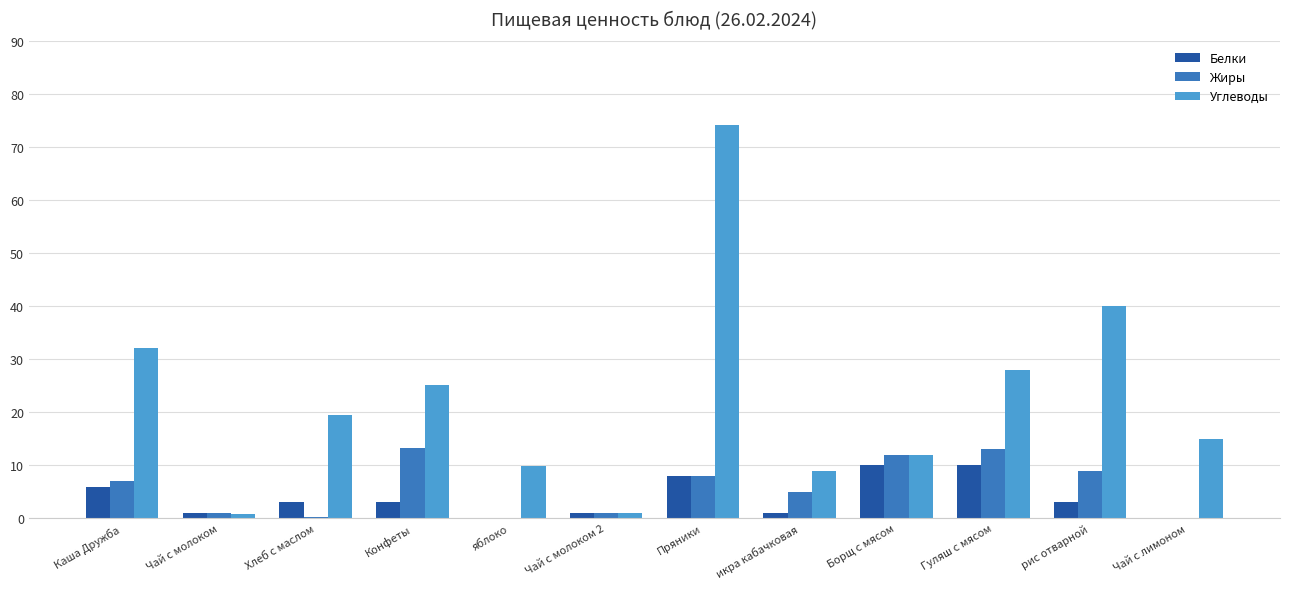

The value of Углеводы at Конфеты is 25.1. True or false?

True